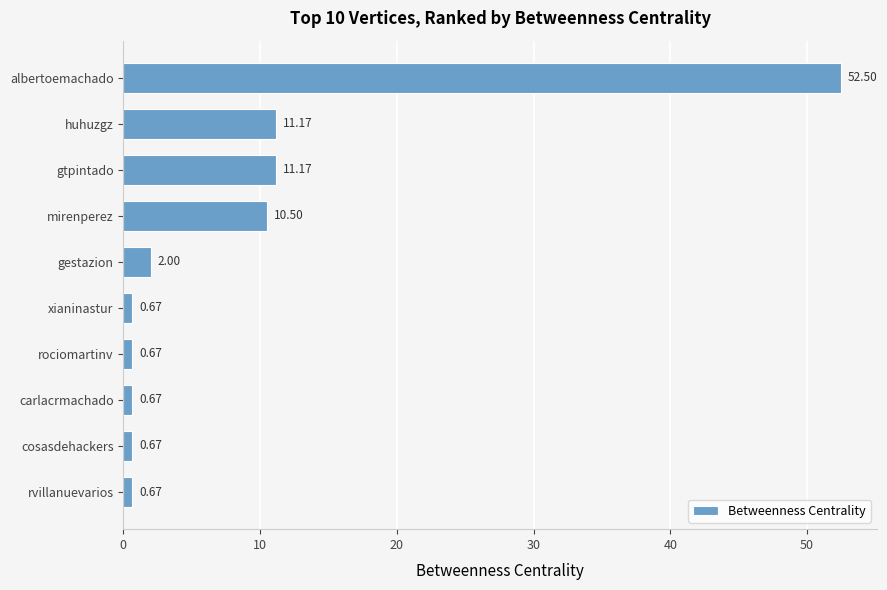

Does the chart contain stacked bars?

No